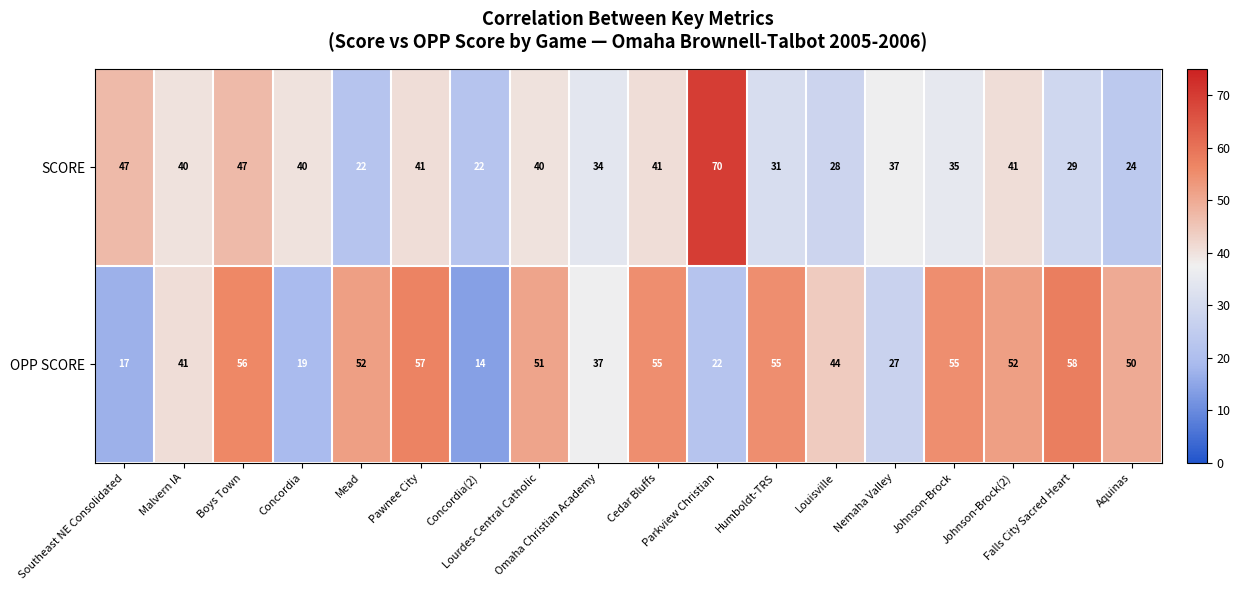

At how many categories does at least one series exceed 39?

15